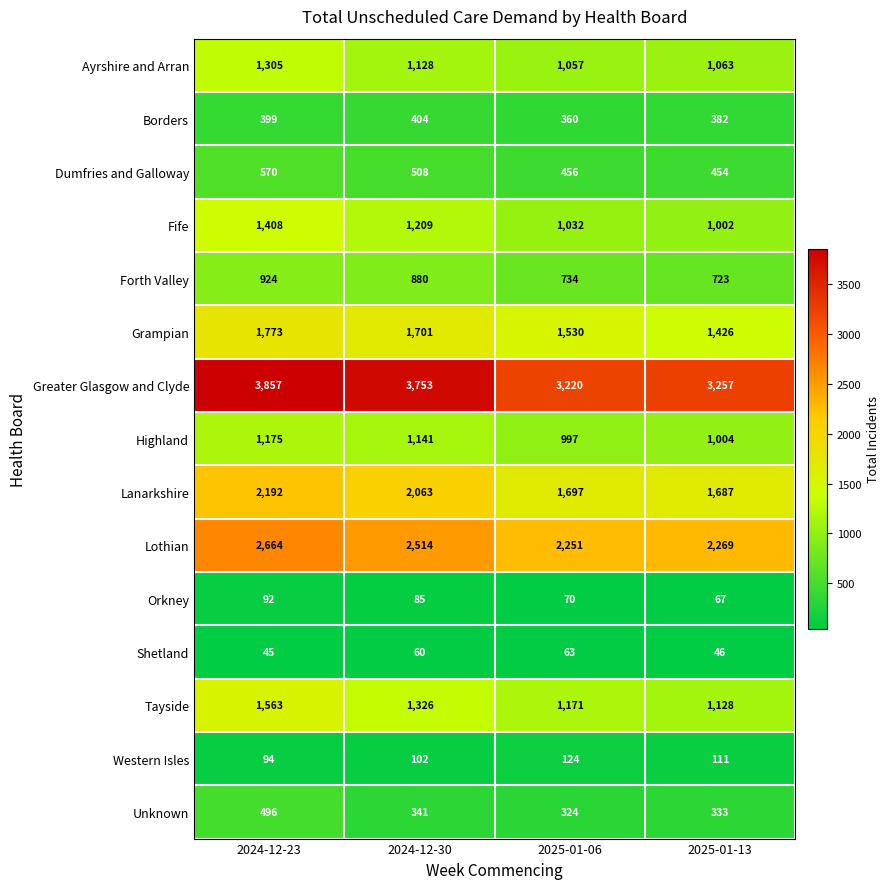

Is it true that Orkney equals 85 at 2024-12-30?

True